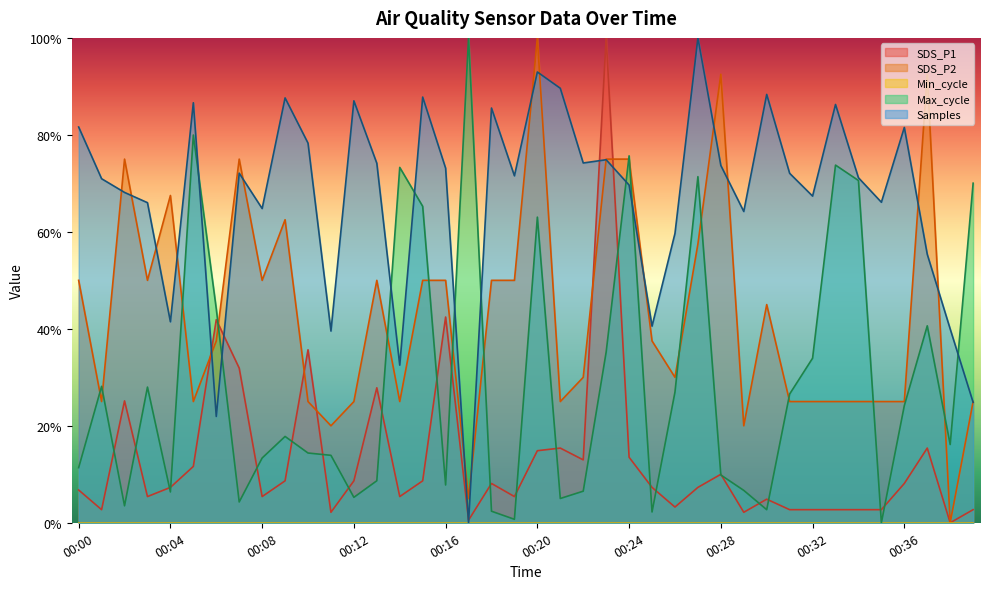

At which label is SDS_P2 closest to 0?

00:38